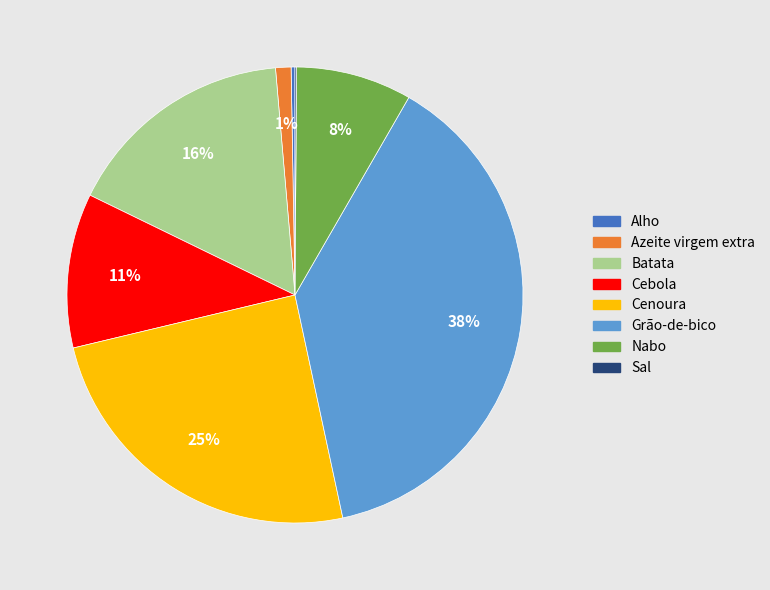

Is it true that Nabo is 2% of the pie?

False